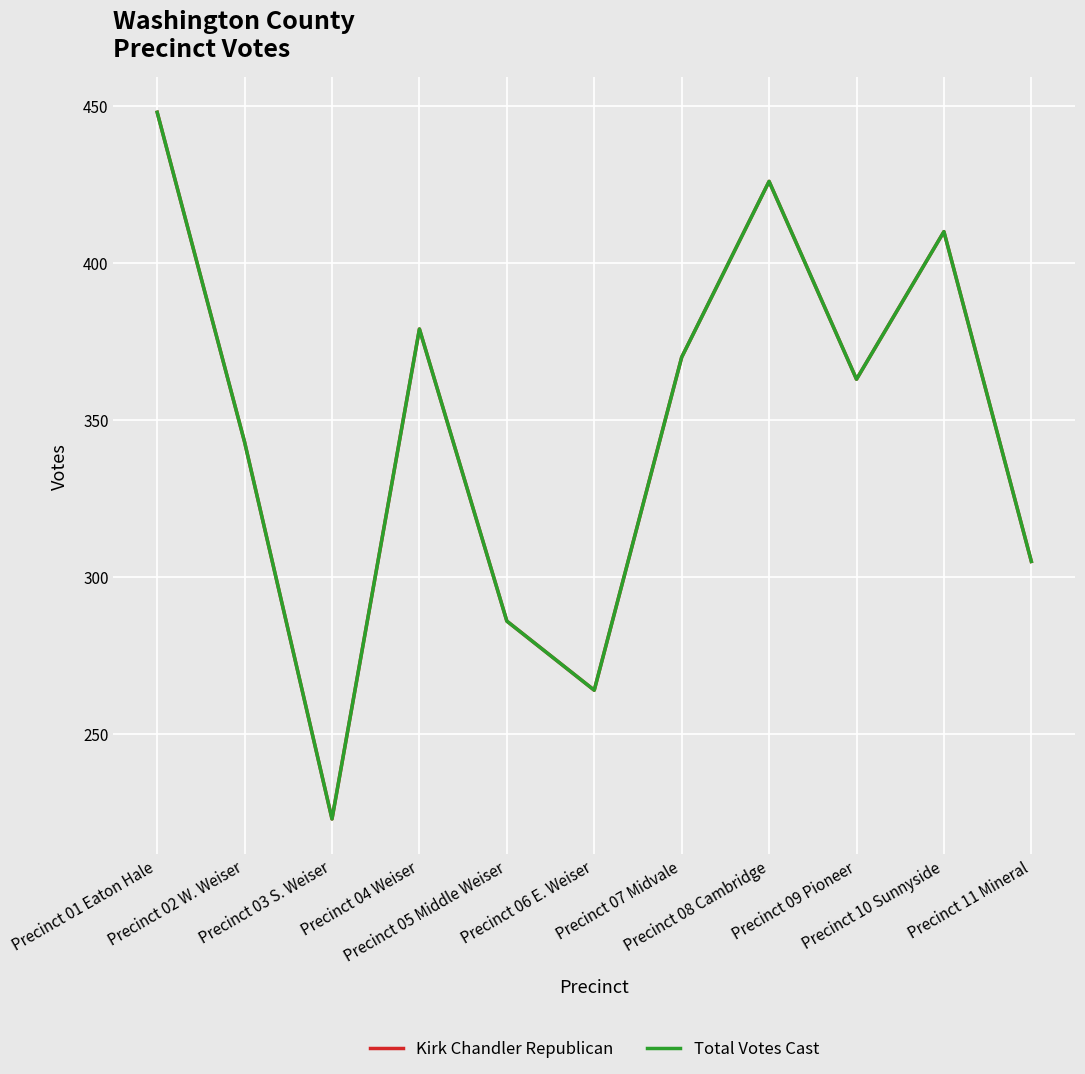

Which label corresponds to the largest value in the chart?

Precinct 01 Eaton Hale